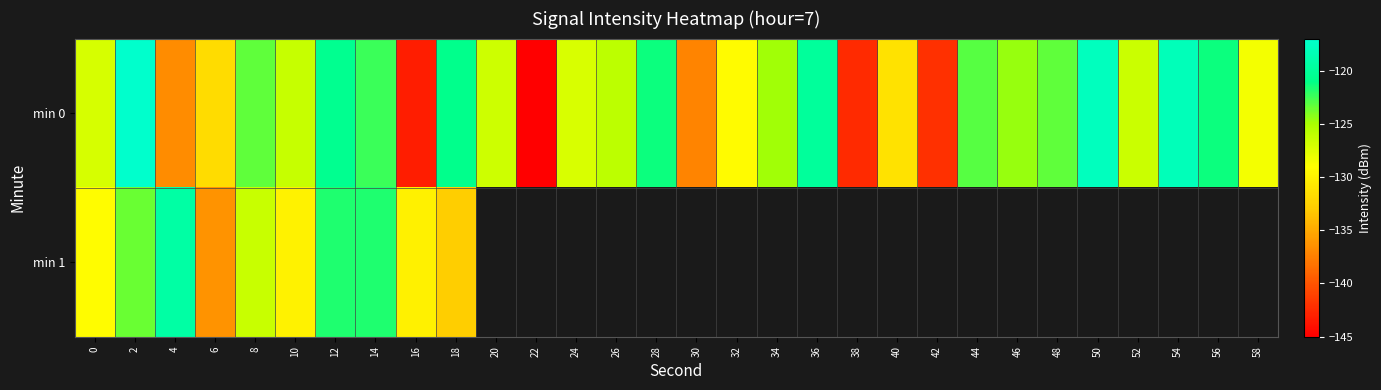

At which category is the sum across all series the highest?

2